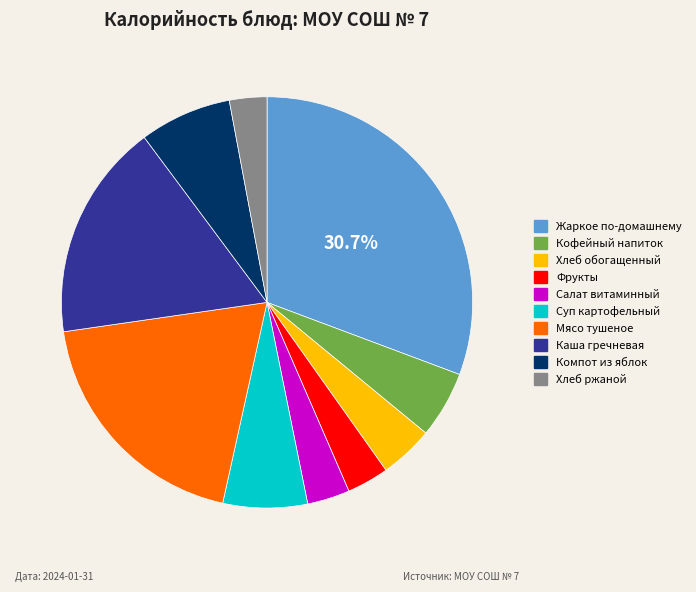

How many segments does this pie chart have?

10